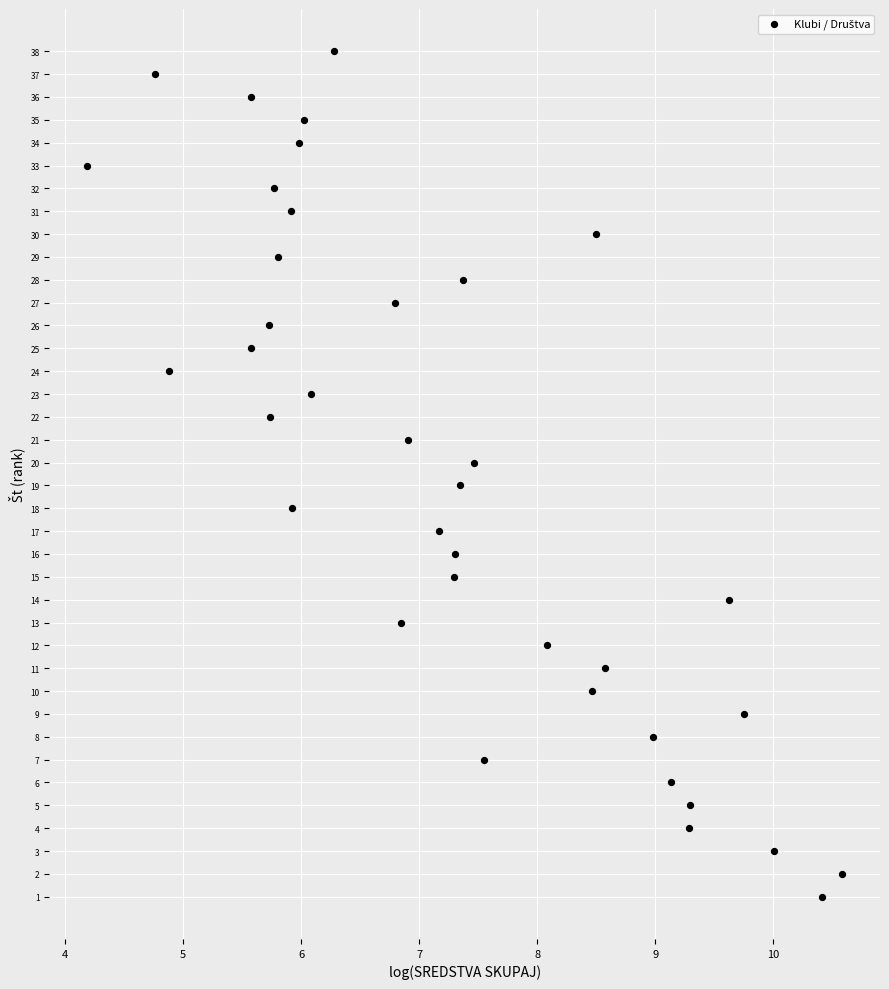

What is the range of Y values (max minus min)?

37